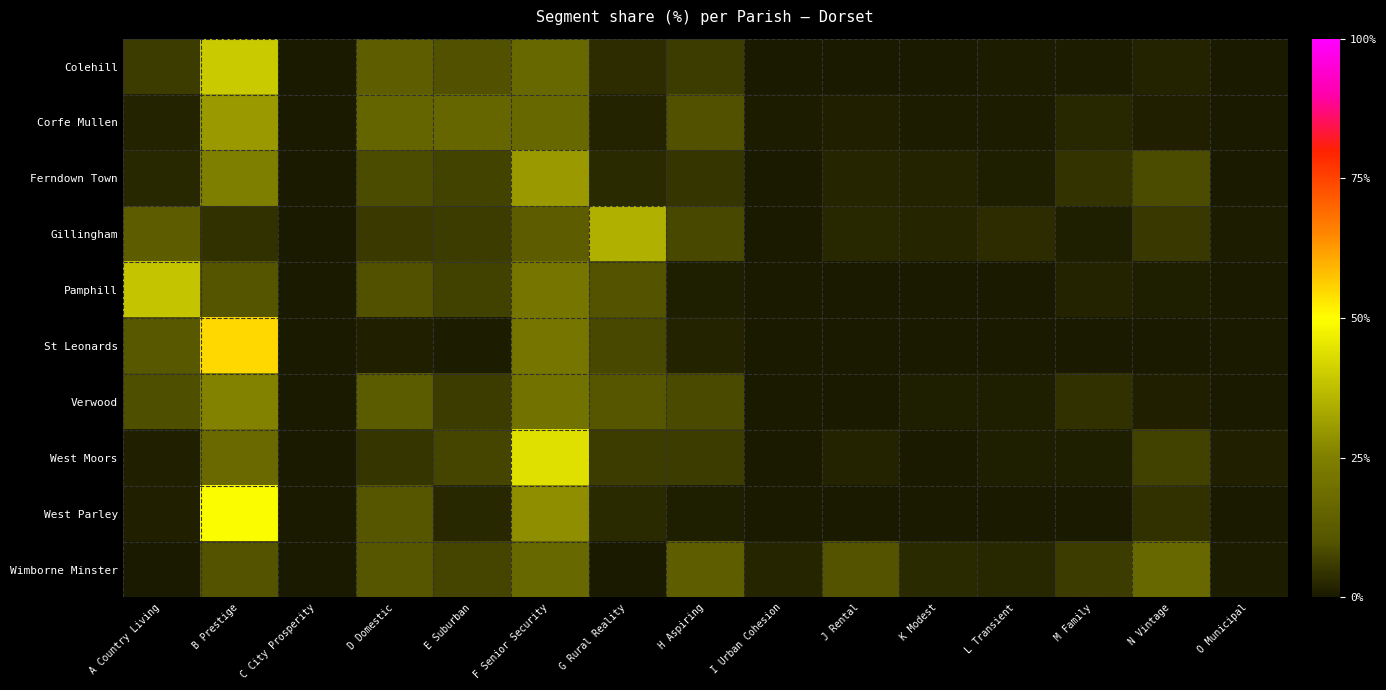

List the series in order of their peak value, lowest first.

Wimborne Minster, Verwood, Corfe Mullen, Ferndown Town, Gillingham, Pamphill, Colehill, West Moors, West Parley, St Leonards